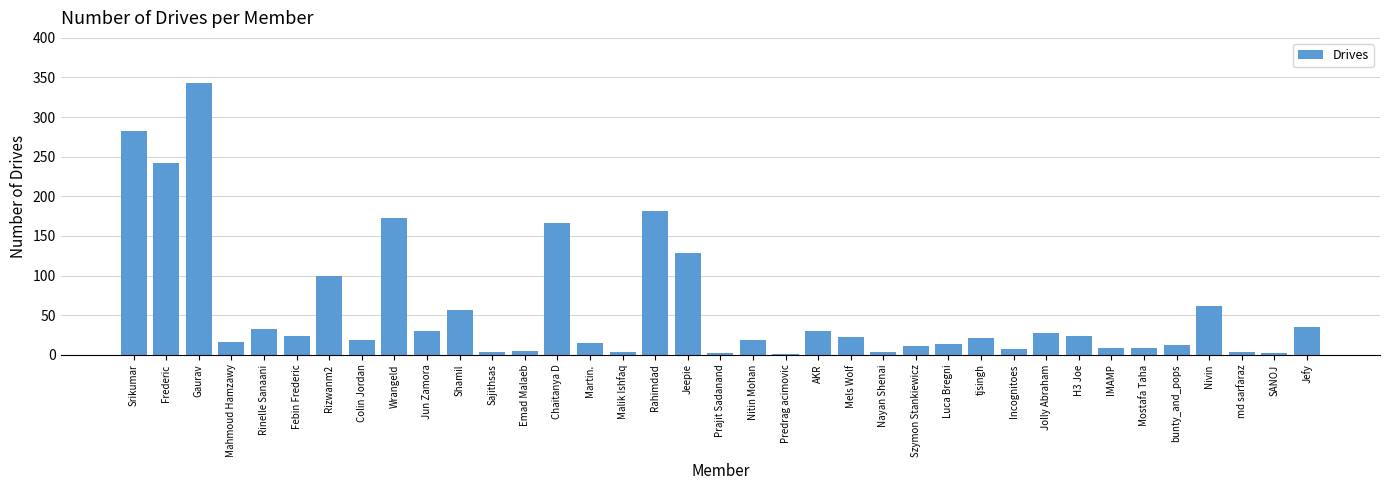

Which label corresponds to the largest value in the chart?

Gaurav